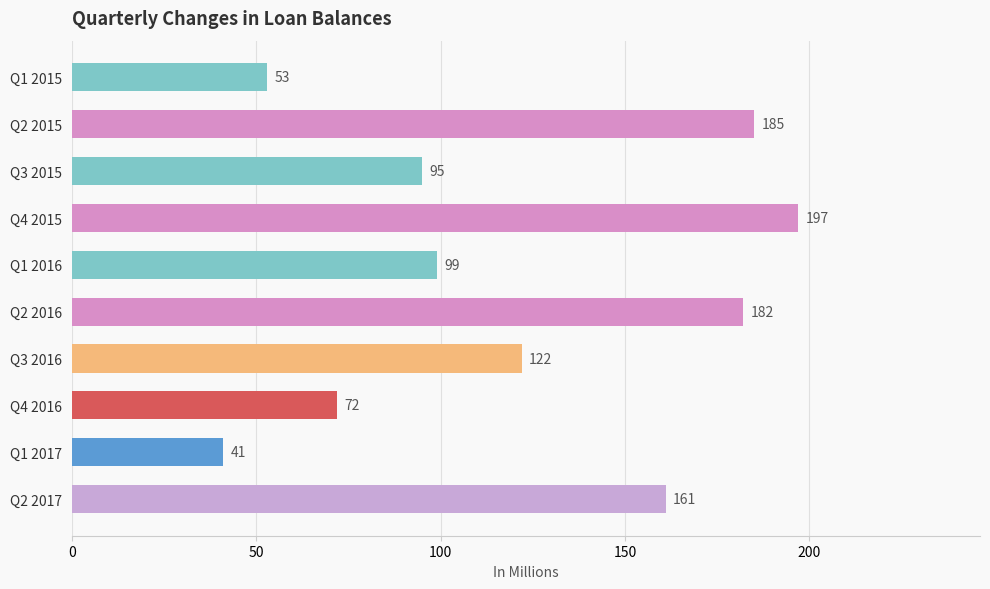

List the labels in order of value, largest first.

Q4 2015, Q2 2015, Q2 2016, Q2 2017, Q3 2016, Q1 2016, Q3 2015, Q4 2016, Q1 2015, Q1 2017